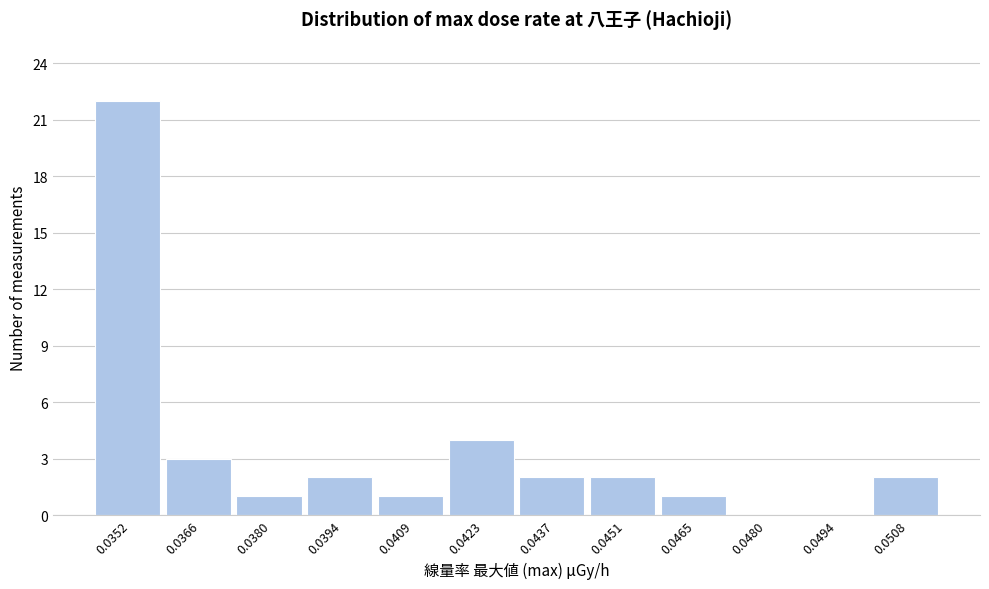

Reading left to right, what are all the values shown in this chart?

0.0352=22	0.0366=3	0.0380=1	0.0394=2	0.0409=1	0.0423=4	0.0437=2	0.0451=2	0.0465=1	0.0480=0	0.0494=0	0.0508=2